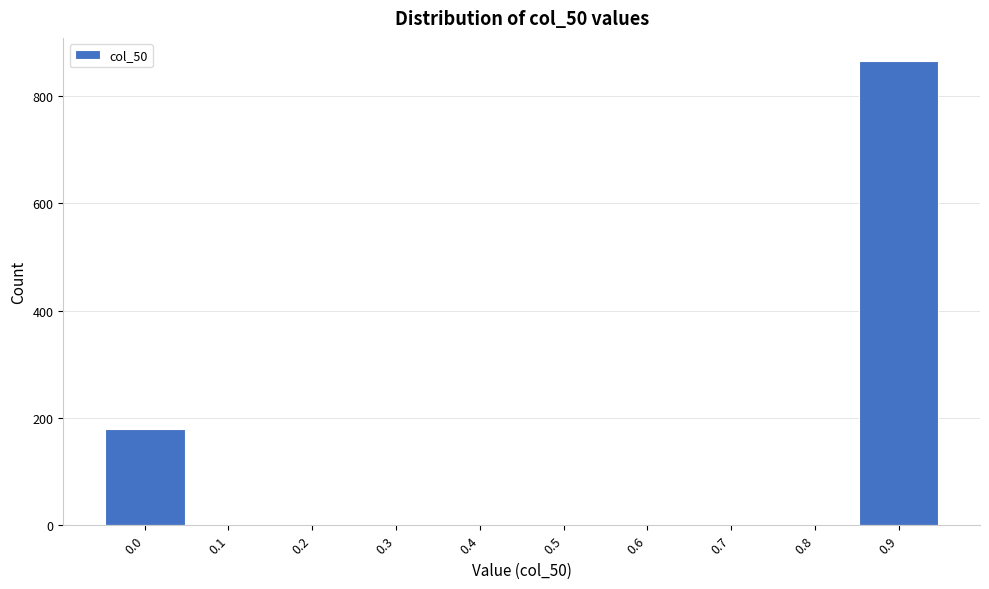

Reading right to left, extract all data points from this chart.

0.9=865	0.8=0	0.7=0	0.6=0	0.5=0	0.4=0	0.3=0	0.2=0	0.1=0	0.0=180